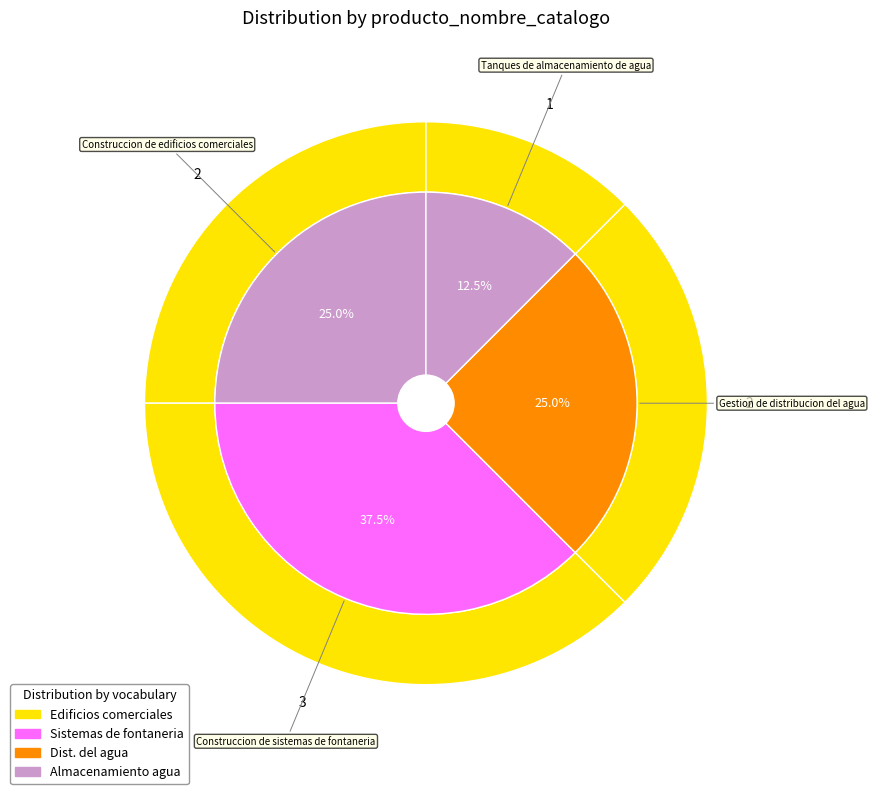

What is the change in value from Construccion de edificios comerciales to Gestion de distribucion del agua?

+10969903